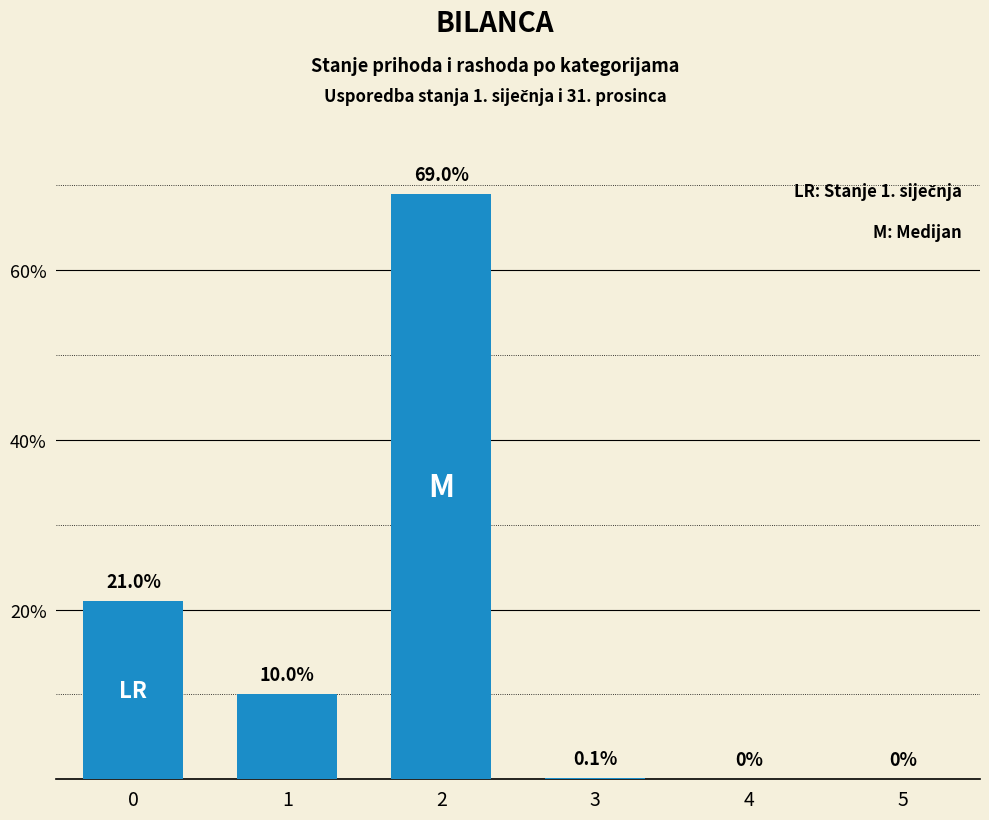

How many positive values are there?

4